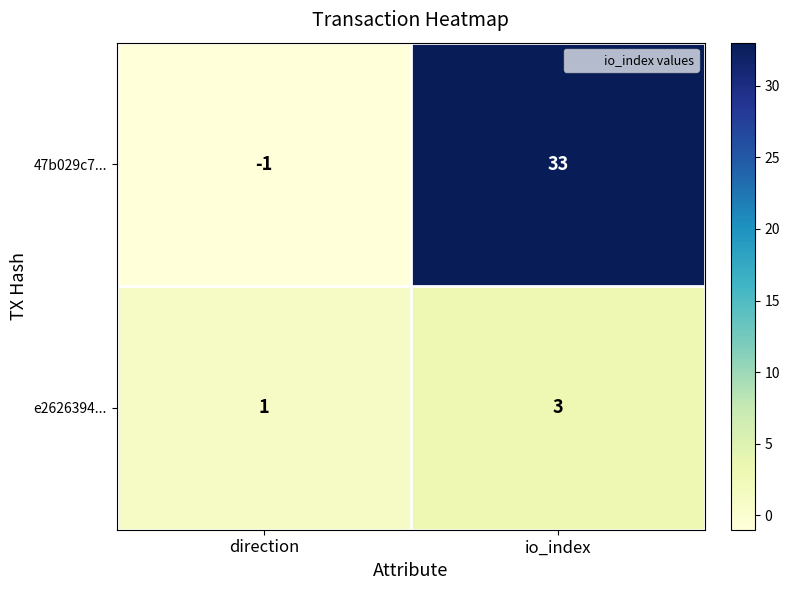

List the series in order of their peak value, highest first.

47b029c7..., e2626394...